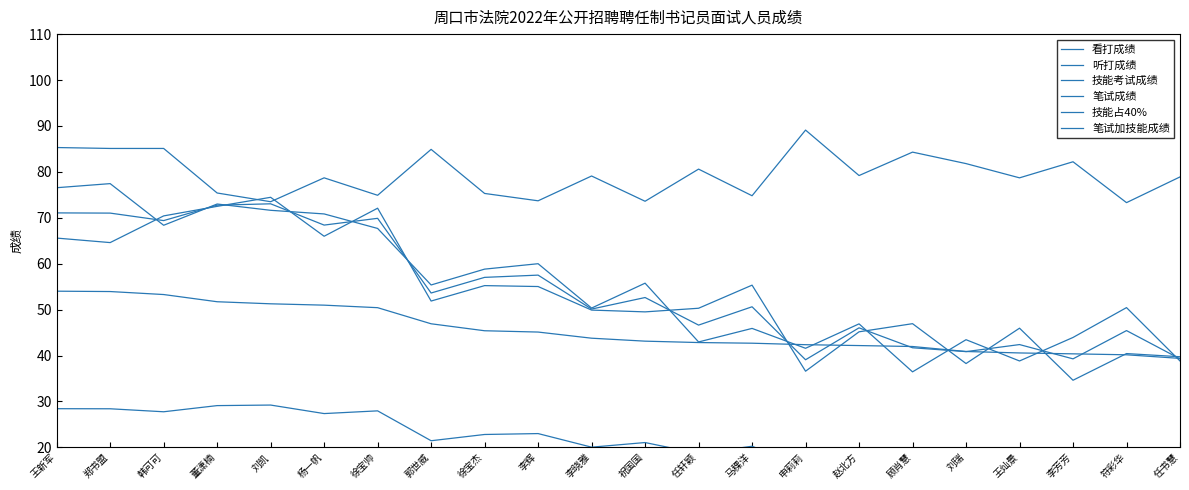

True or false: 看打成绩 and 技能考试成绩 cross at least once.

True